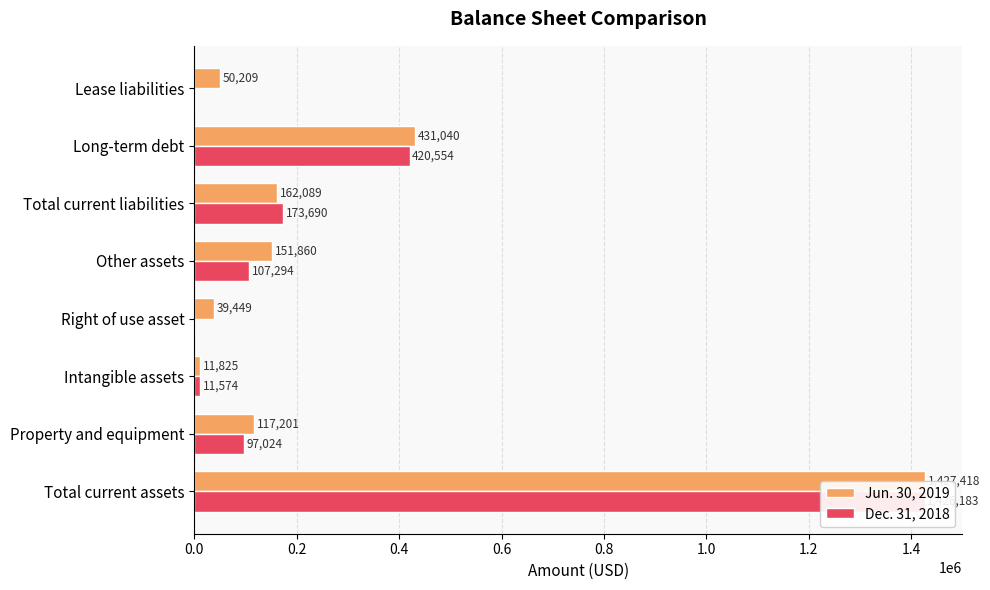

Between Intangible assets and Total current liabilities, which series saw the biggest shift?

Dec. 31, 2018